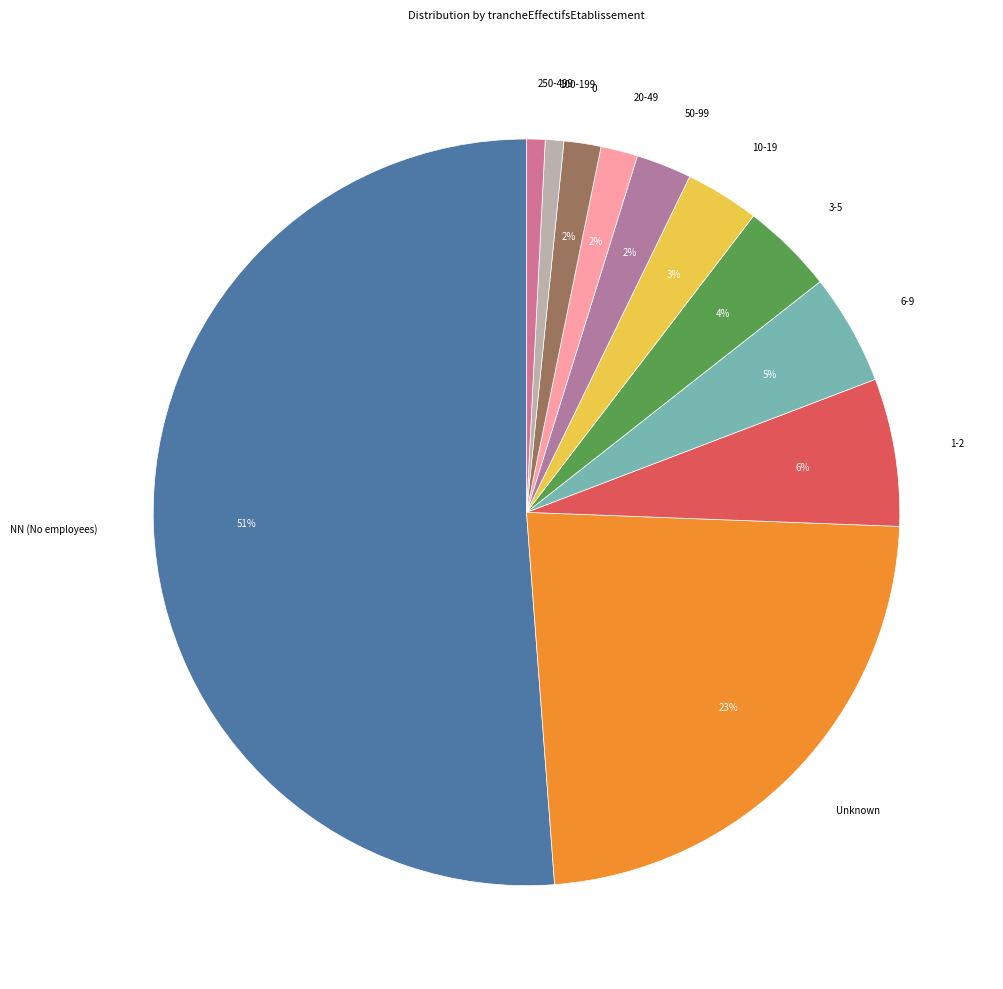

Does any single category account for the majority?

Yes